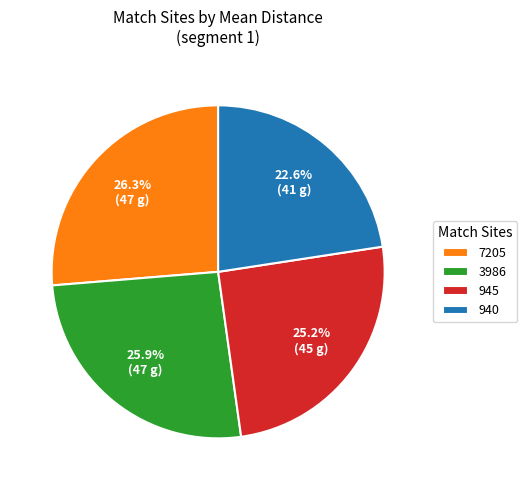

Which category has the smallest portion of the pie?

940